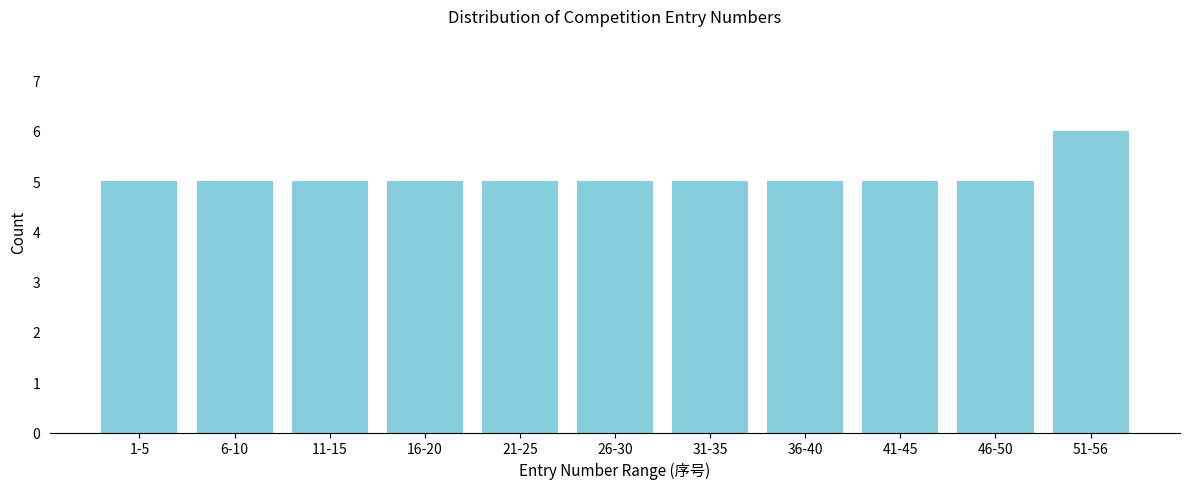

Reading left to right, what are all the values shown in this chart?

5	5	5	5	5	5	5	5	5	5	6